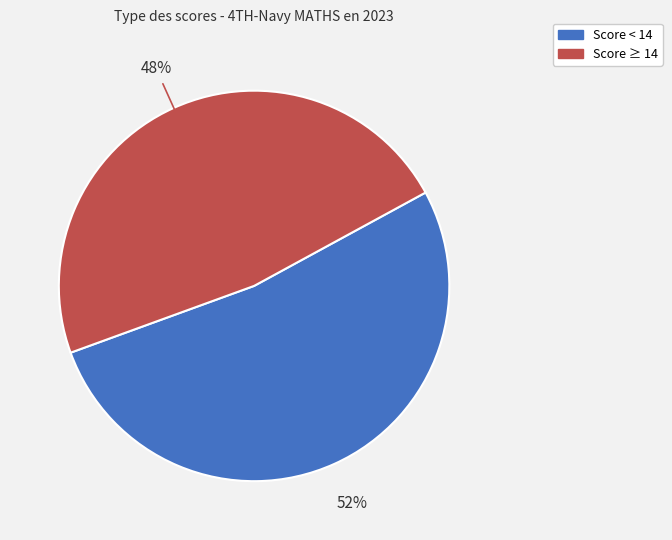

Is there a majority slice in this chart?

Yes